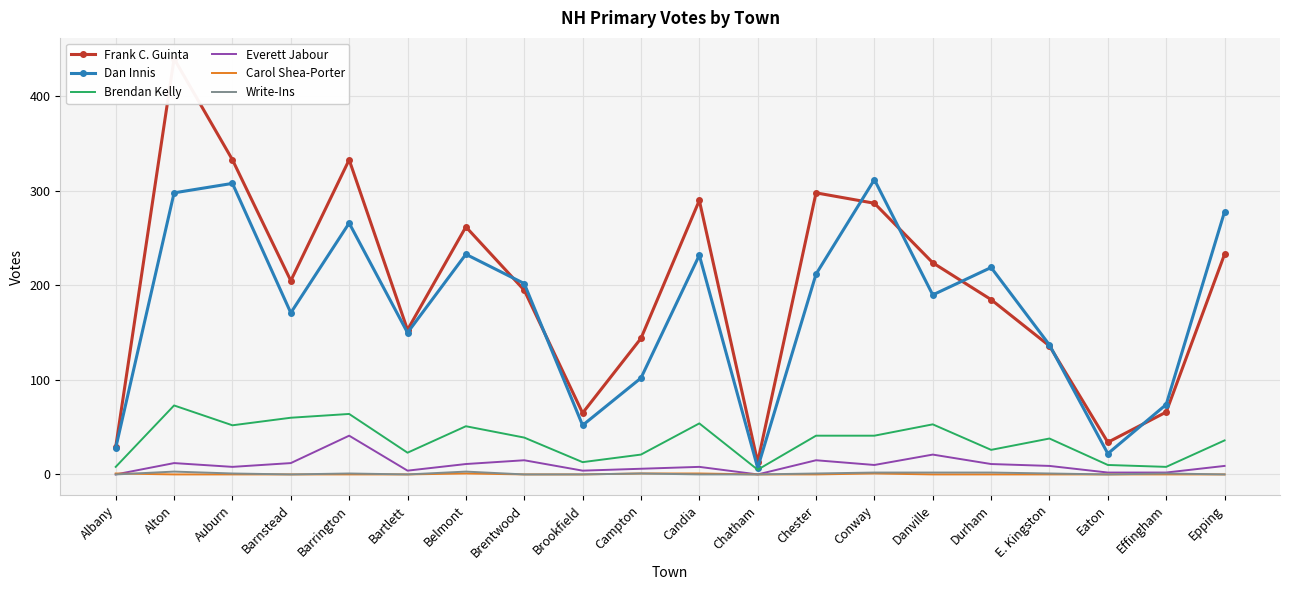

In Dan Innis, how many points are higher than both neighbors (excluding endpoints)?

6